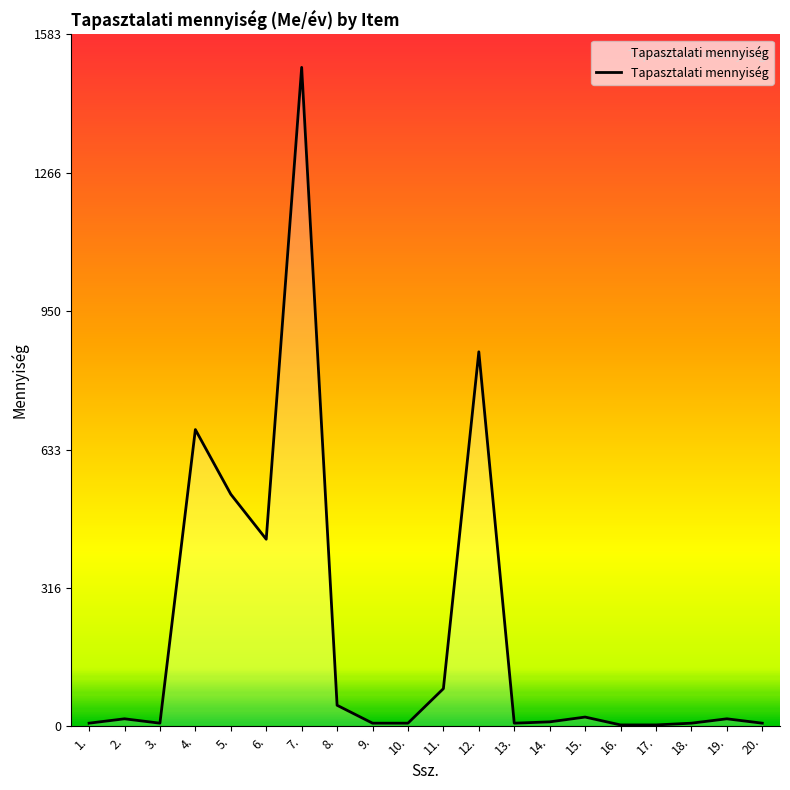

Does the chart have visible grid lines?

No